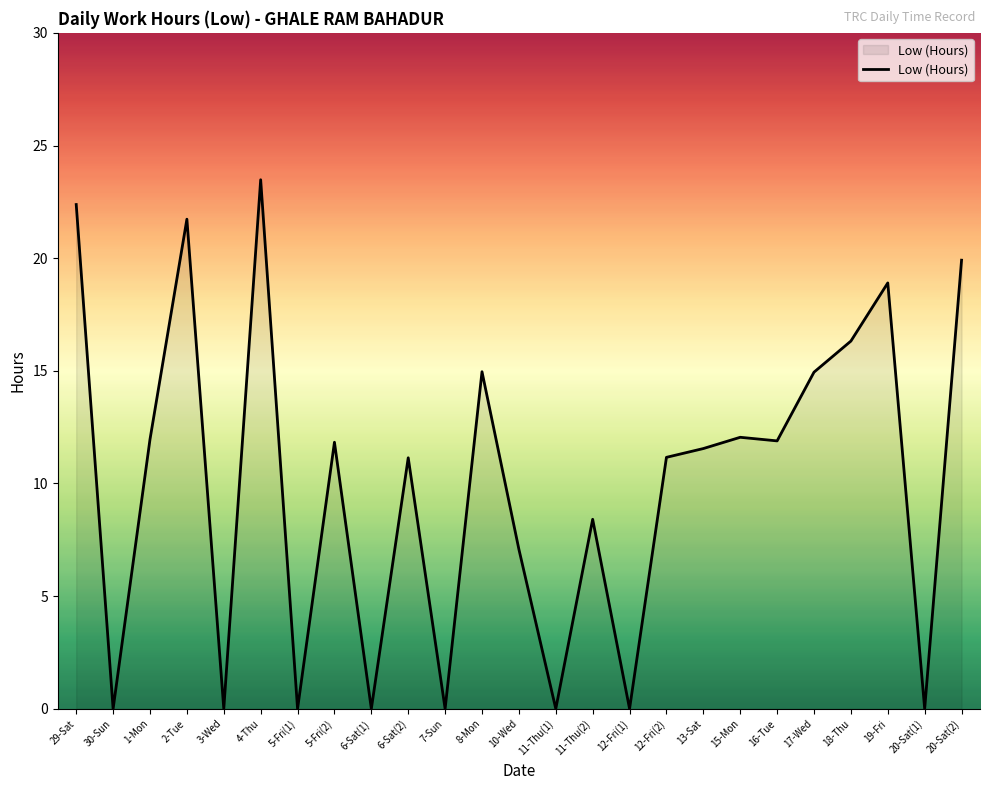

What position from the left is 8-Mon?

12